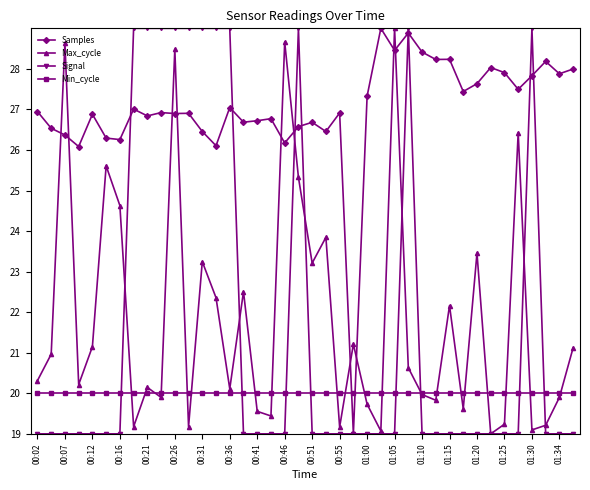

What are all the series names shown in the legend?

Samples, Max_cycle, Signal, Min_cycle